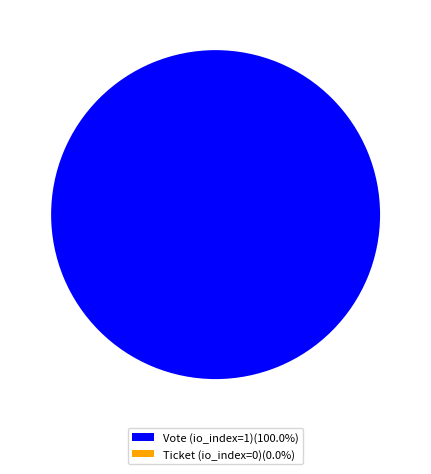

Is it true that Vote (io_index=1) is 100% of the pie?

True